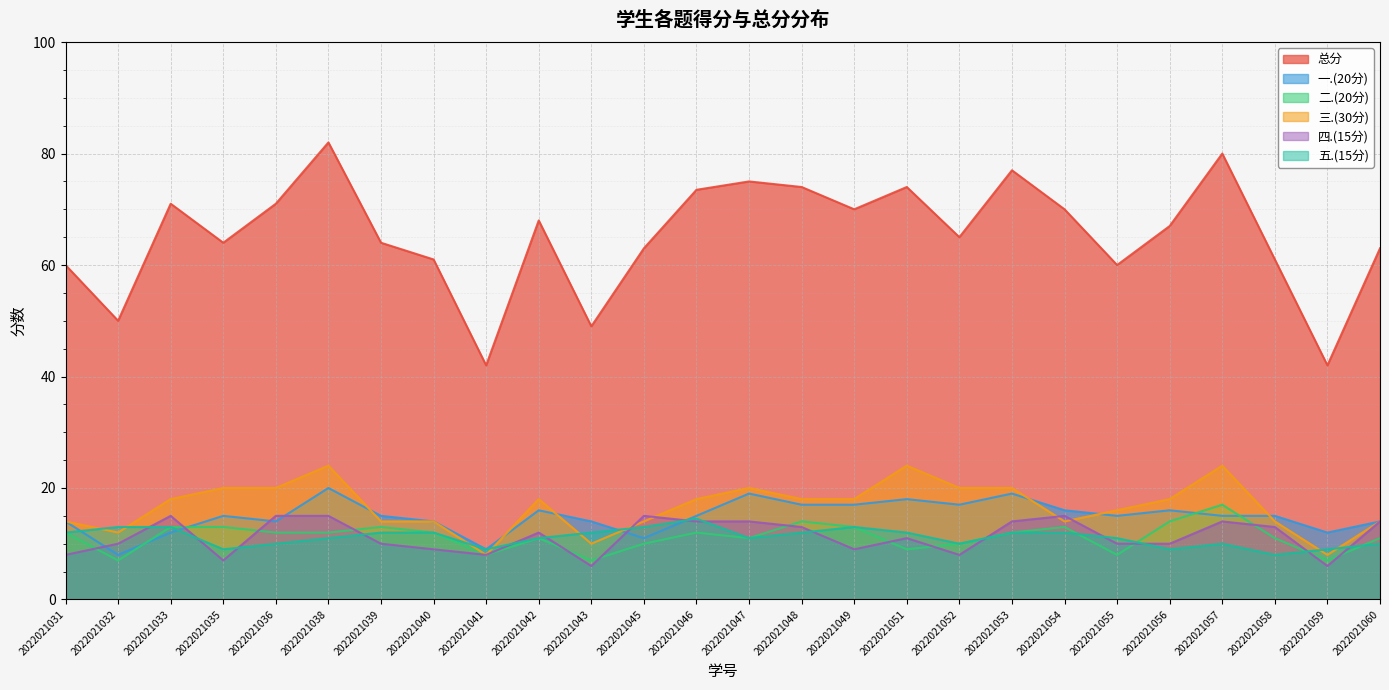

How many 四.(15分) values are between 9 and 14?

15